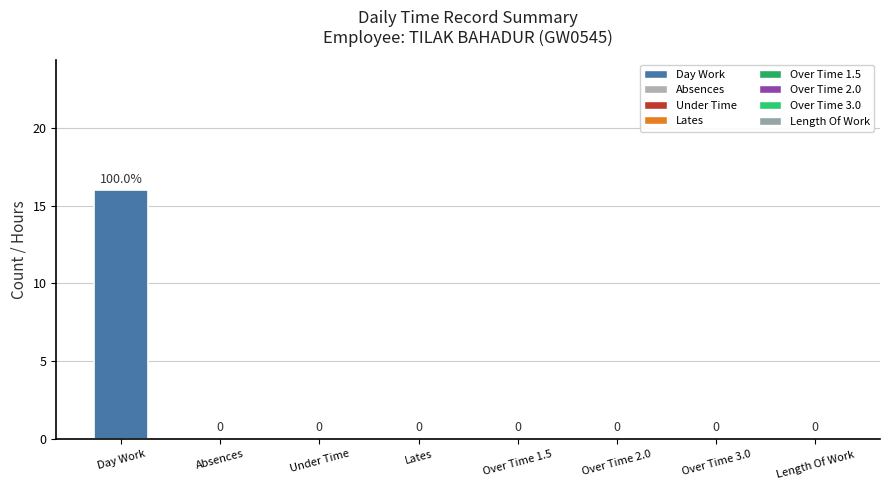

What is the difference between the values at Over Time 1.5 and Day Work?

16